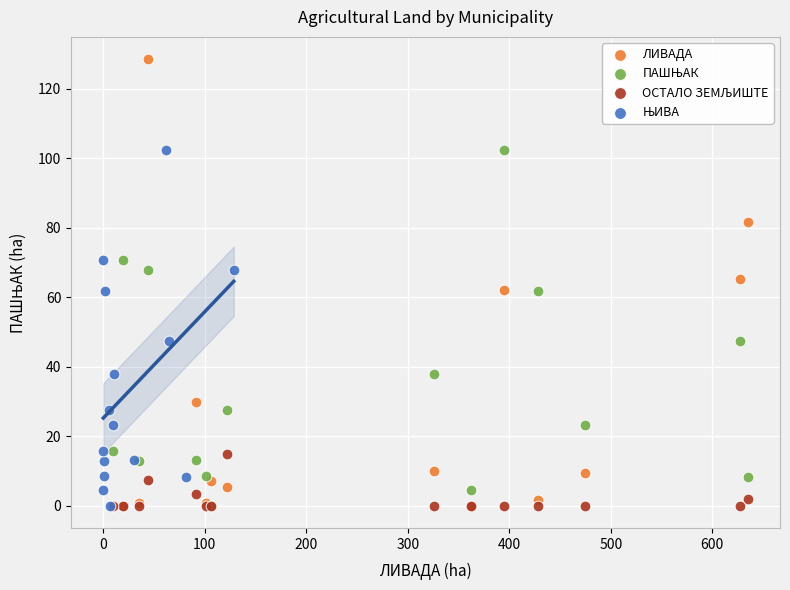

Which series contains the highest Y value?

ЛИВАДА